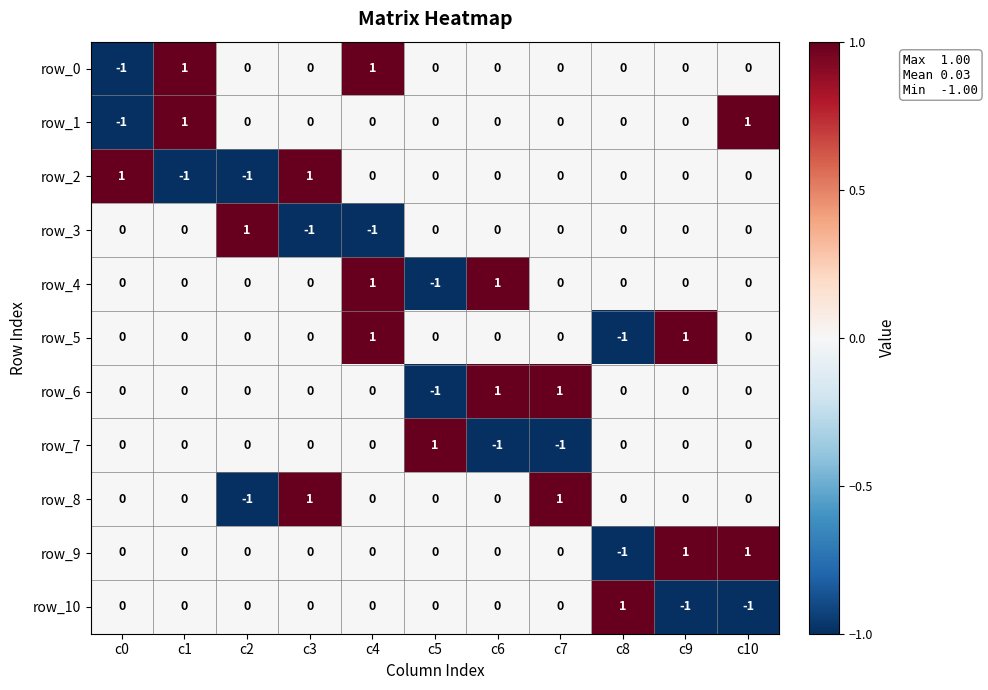

Is it true that row_10 equals 0 at c1?

True